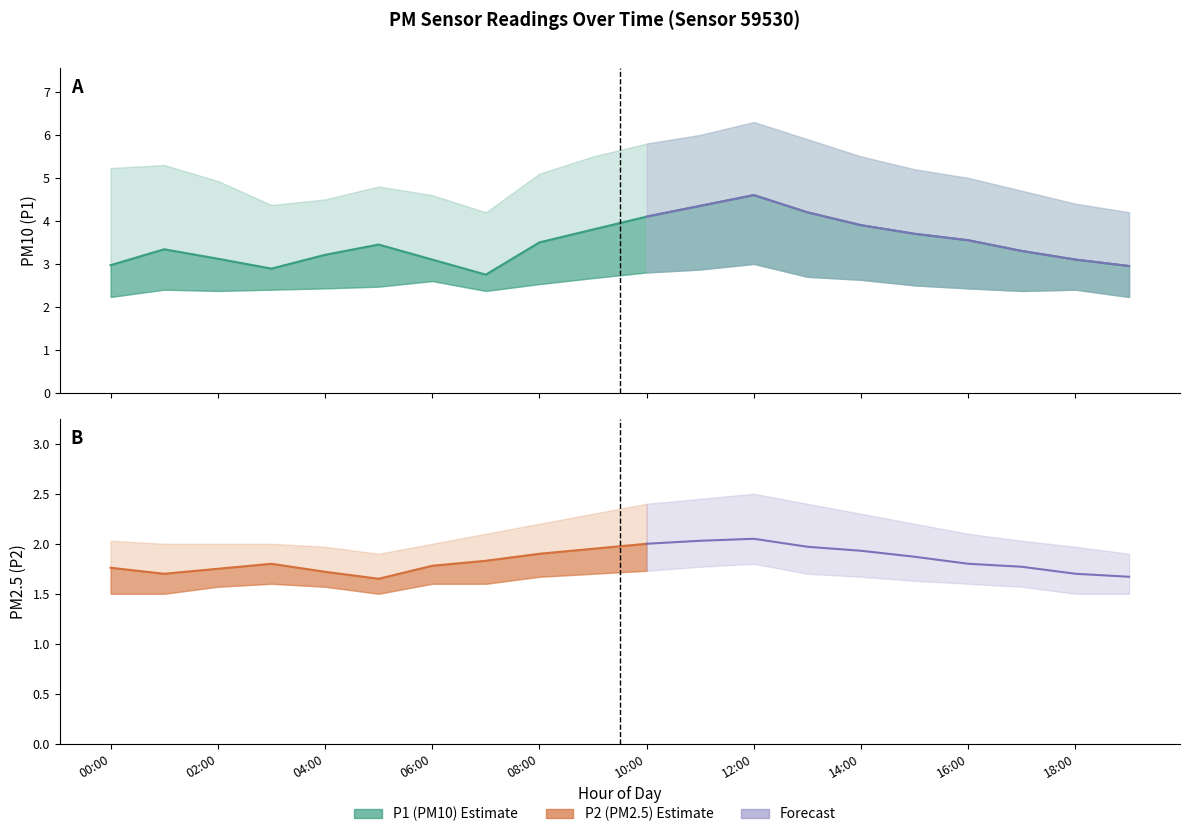

Which series has the widest spread of values?

P1_upper